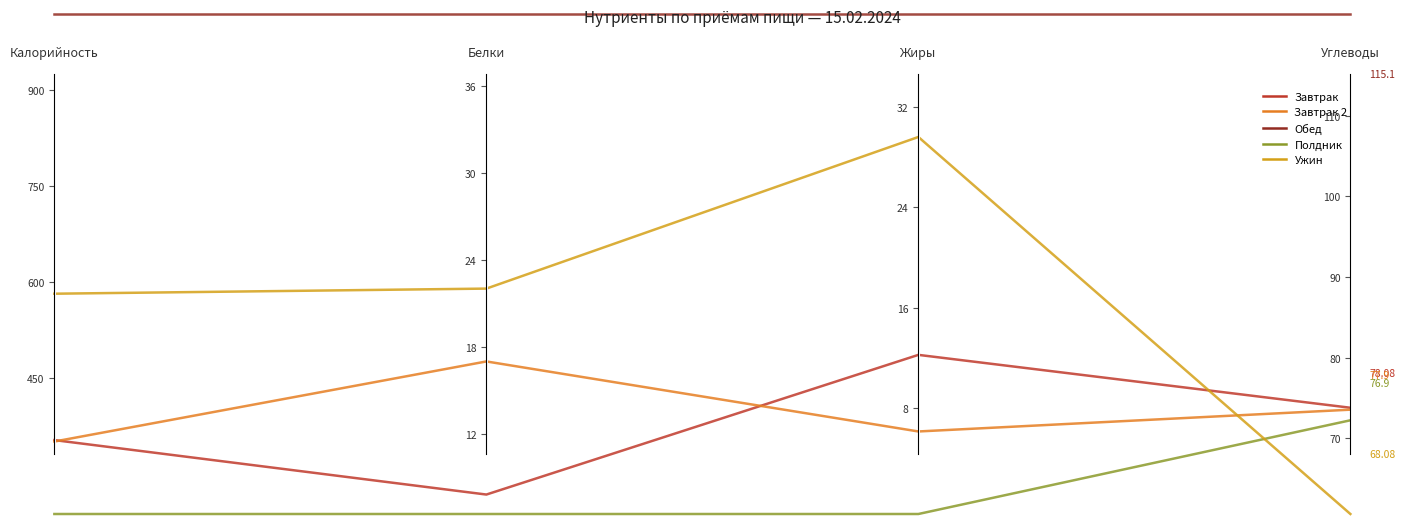

True or false: Обед and Ужин cross at least once.

False